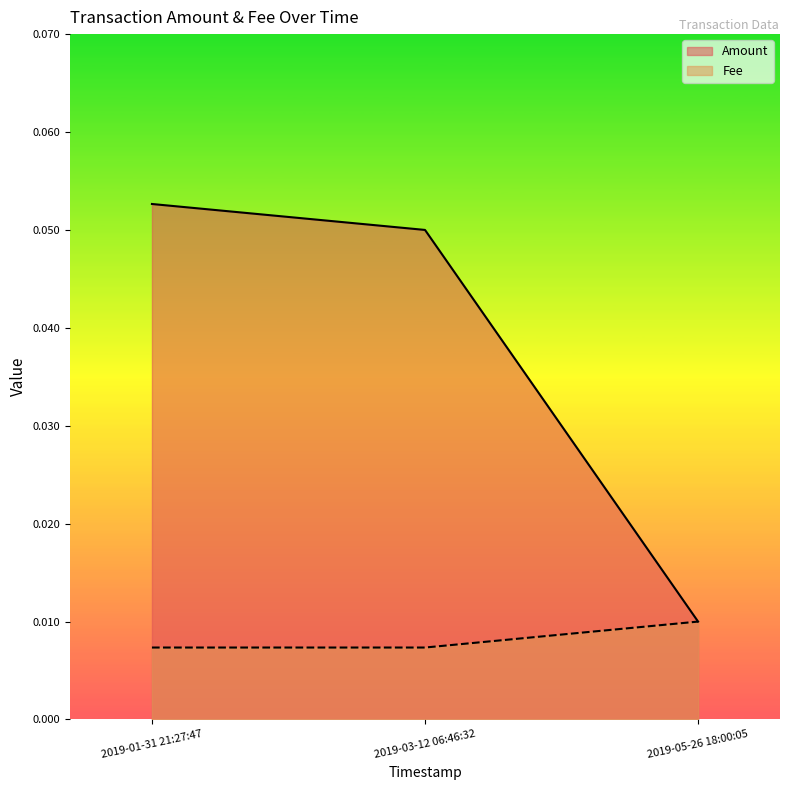

What position from the left is 2019-01-31 21:27:47?

1